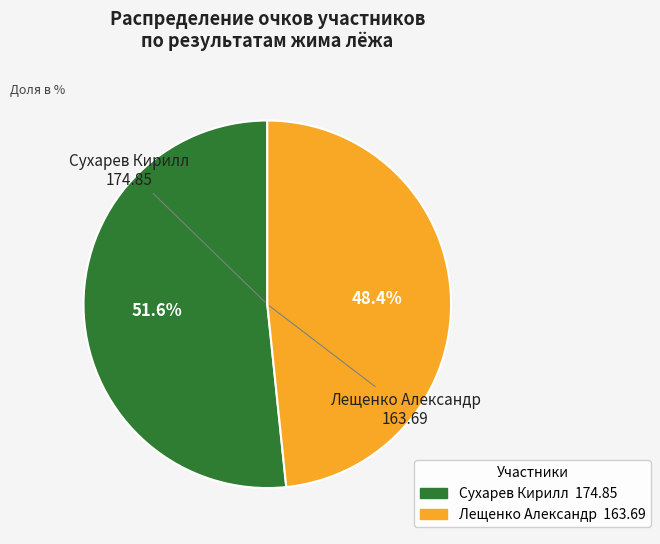

Count the number of slices in the pie.

2